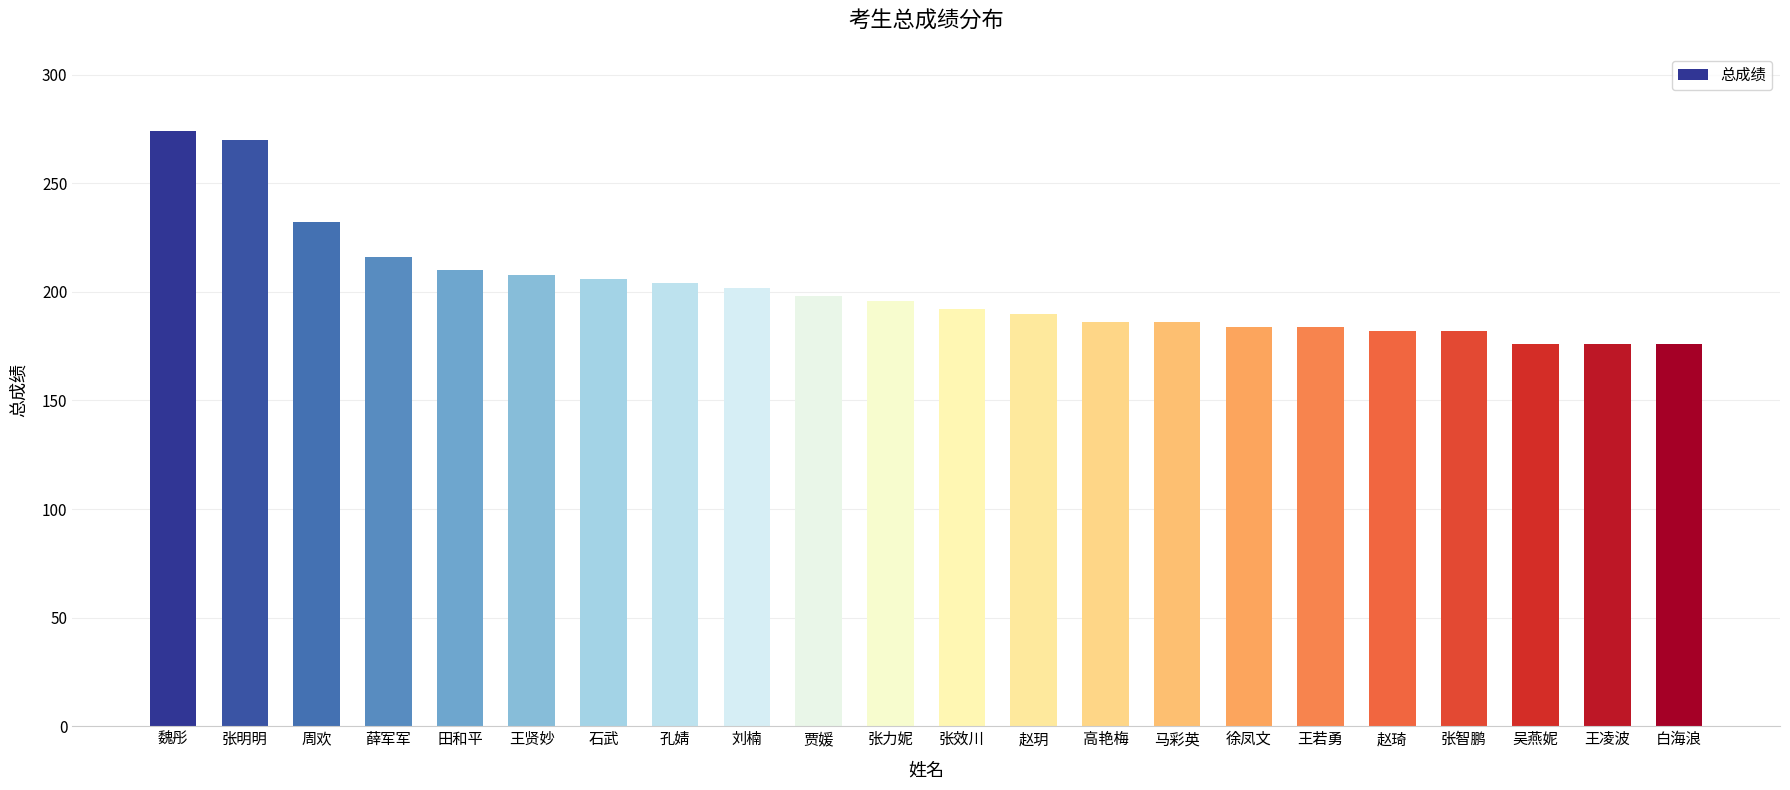

What is the difference between the maximum and minimum values?

98